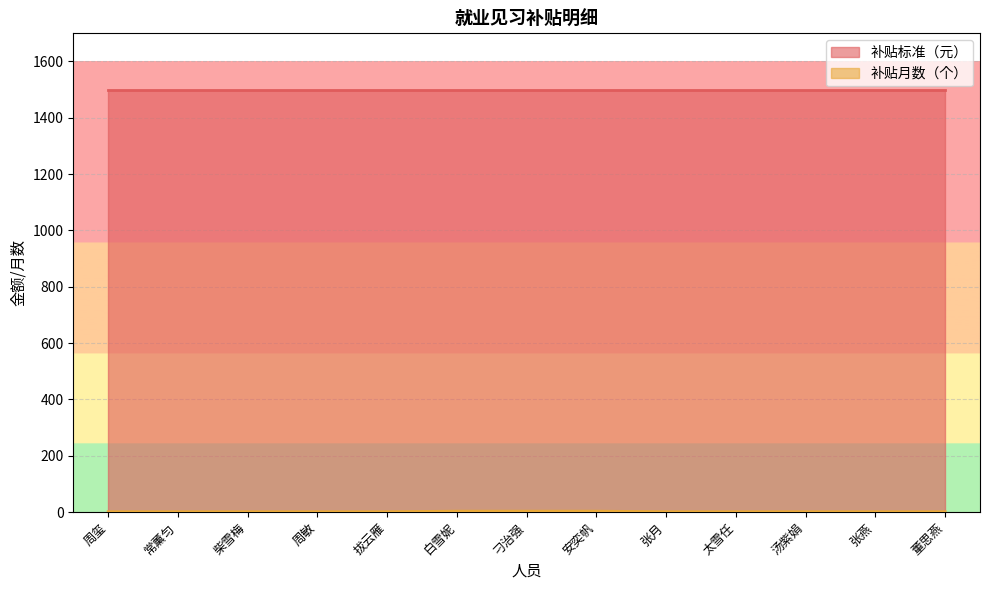

Approximately how many times larger is the value at 太雪任 compared to 张月?

1.0